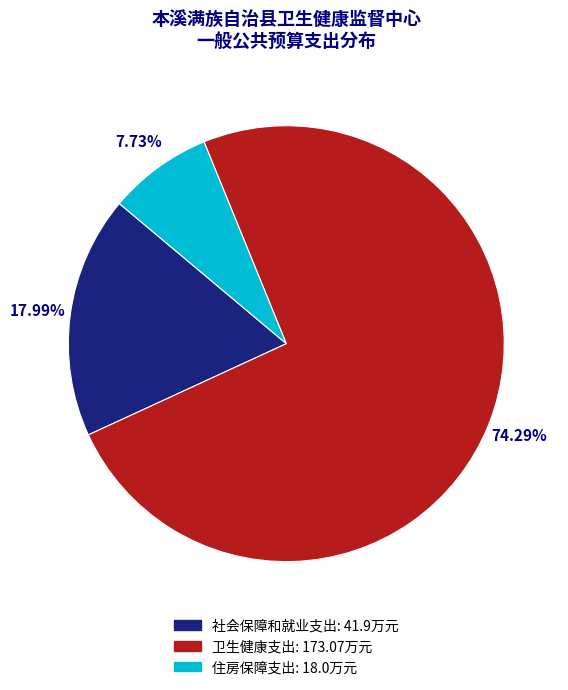

To the nearest percent, what is the difference between the 住房保障支出 and 社会保障和就业支出 slice percentages?

10%